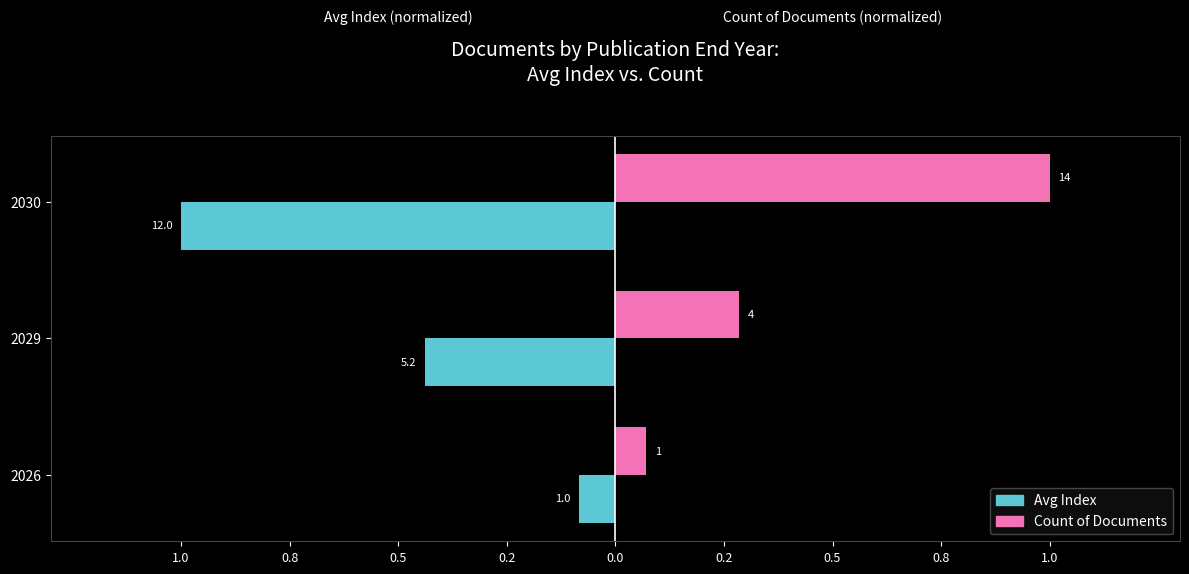

What are all the series names shown in the legend?

Avg Index, Count of Documents